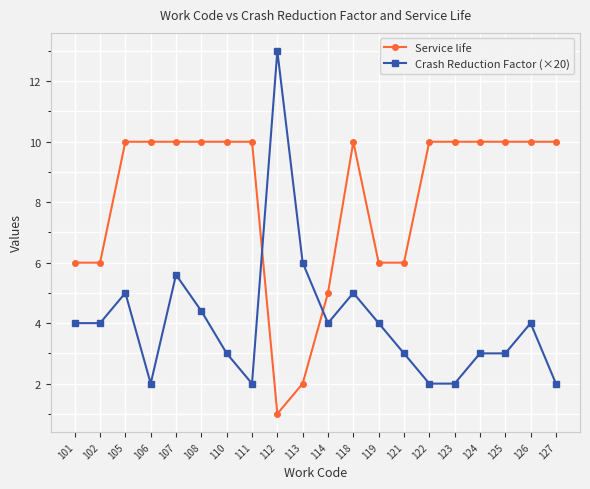

Is it true that Service life equals 10.0 at 124?

True